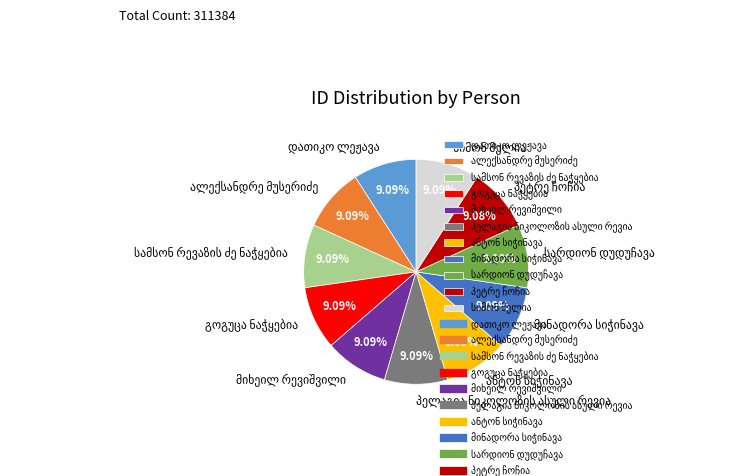

To the nearest percent, what is the average slice percentage?

9%